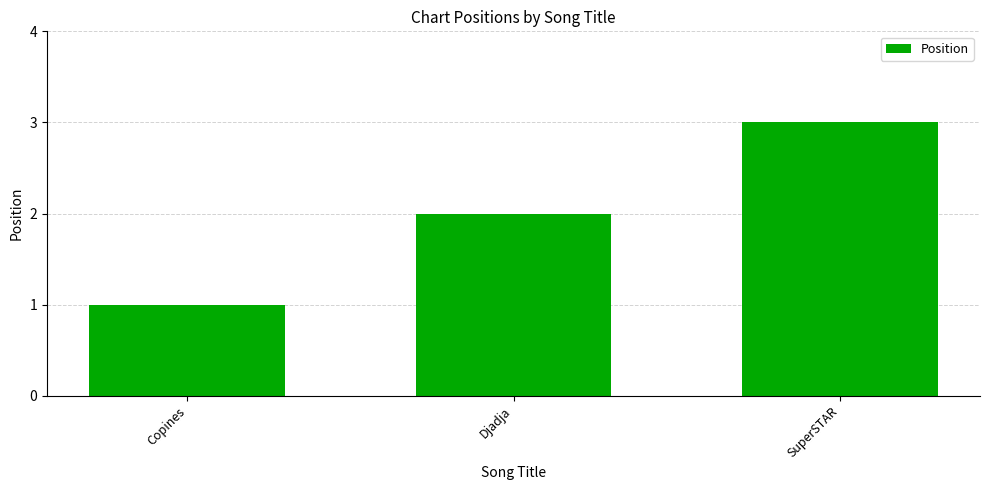

Reading left to right, transcribe all the data shown in this chart.

1	2	3